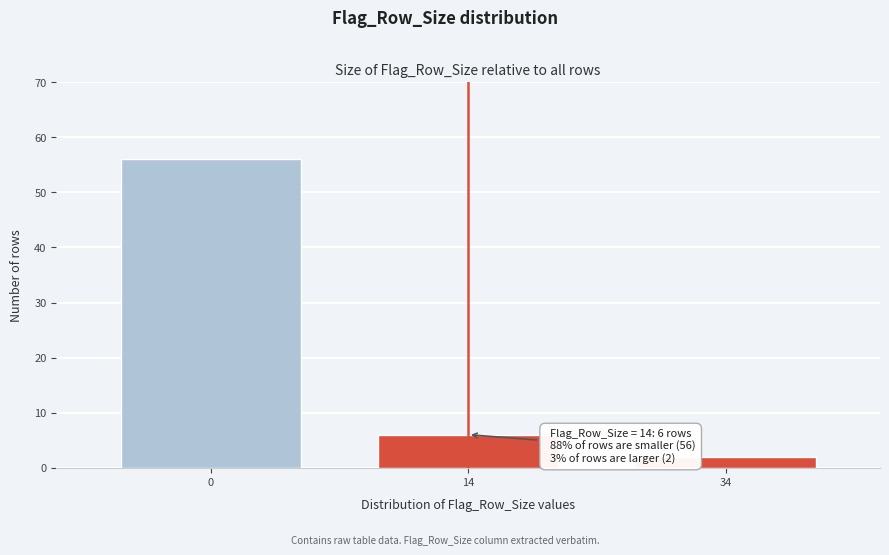

Reading right to left, what are all the values shown in this chart?

2	6	56